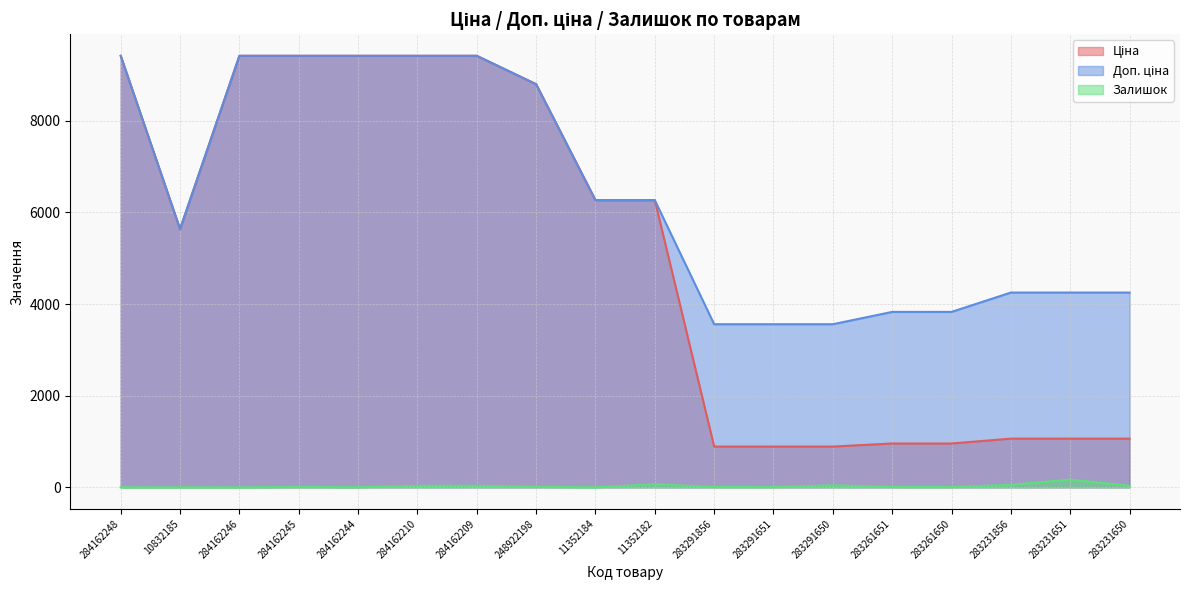

Which has a higher value, 284162245 or 11352184?

284162245